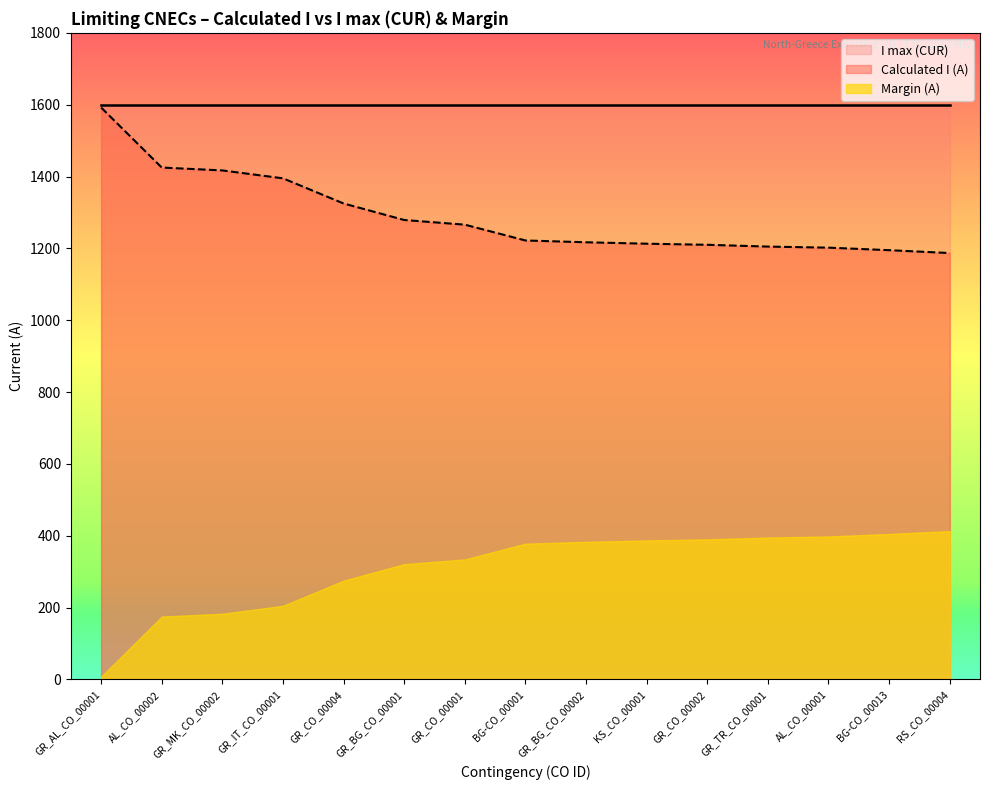

What is the sum of all values?

19350